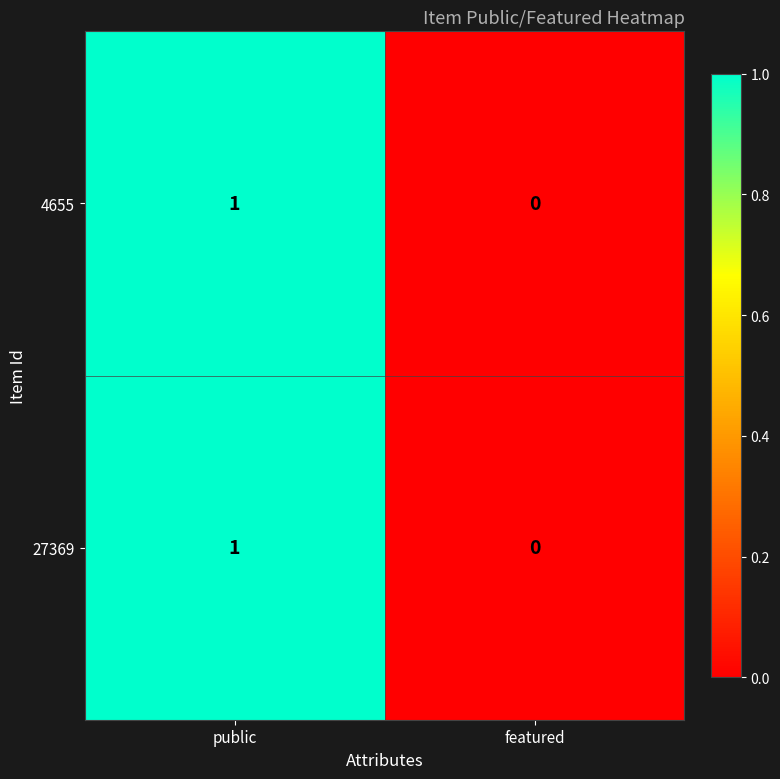

True or false: 27369 has a value of 1 at public.

True